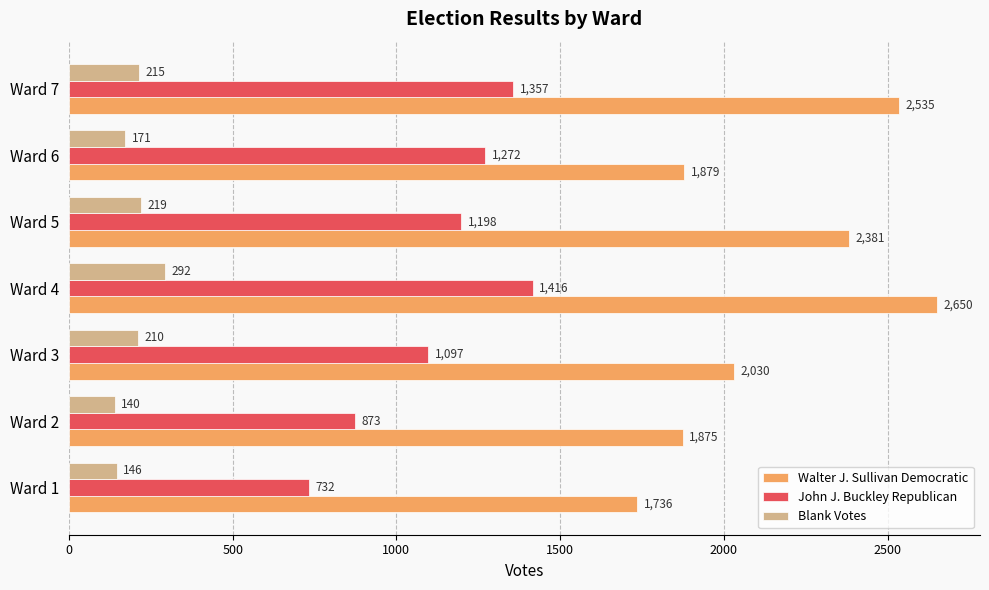

What is the spread (max minus min) of values at Ward 3?

1820